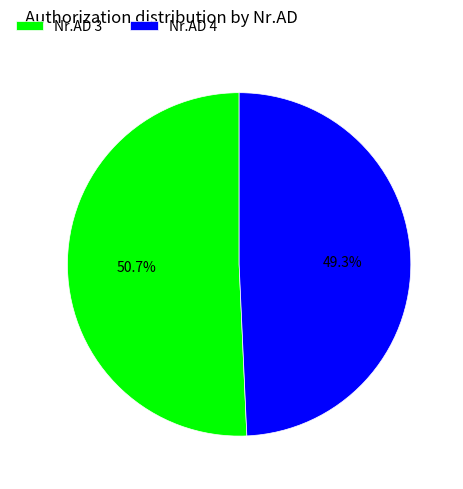

Rank the categories by value from highest to lowest.

Nr.AD 3, Nr.AD 4